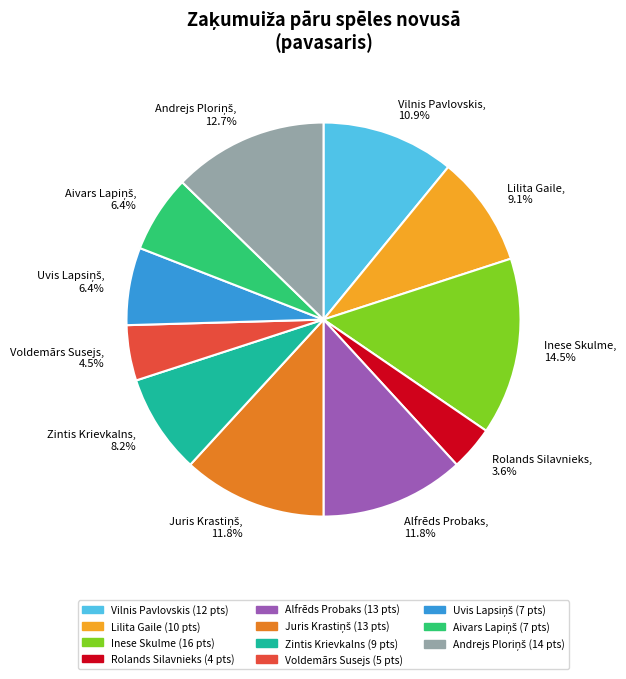

What is the ratio of the value at Lilita Gaile, 9.1% to the value at Vilnis Pavlovskis, 10.9%?

0.8